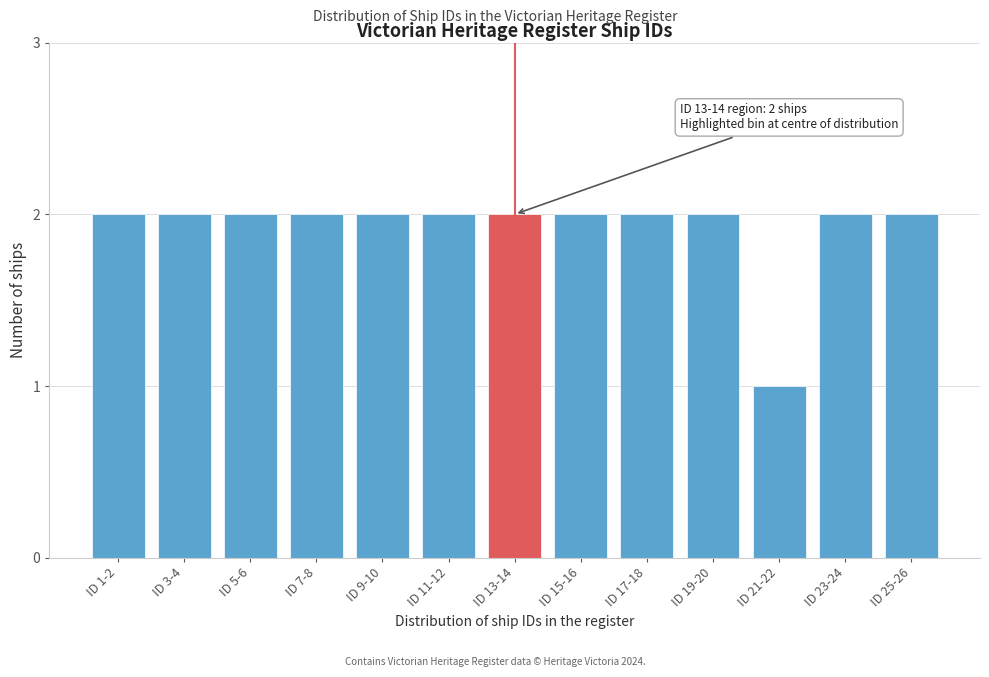

Reading right to left, transcribe all the data shown in this chart.

ID 25-26=2	ID 23-24=2	ID 21-22=1	ID 19-20=2	ID 17-18=2	ID 15-16=2	ID 13-14=2	ID 11-12=2	ID 9-10=2	ID 7-8=2	ID 5-6=2	ID 3-4=2	ID 1-2=2